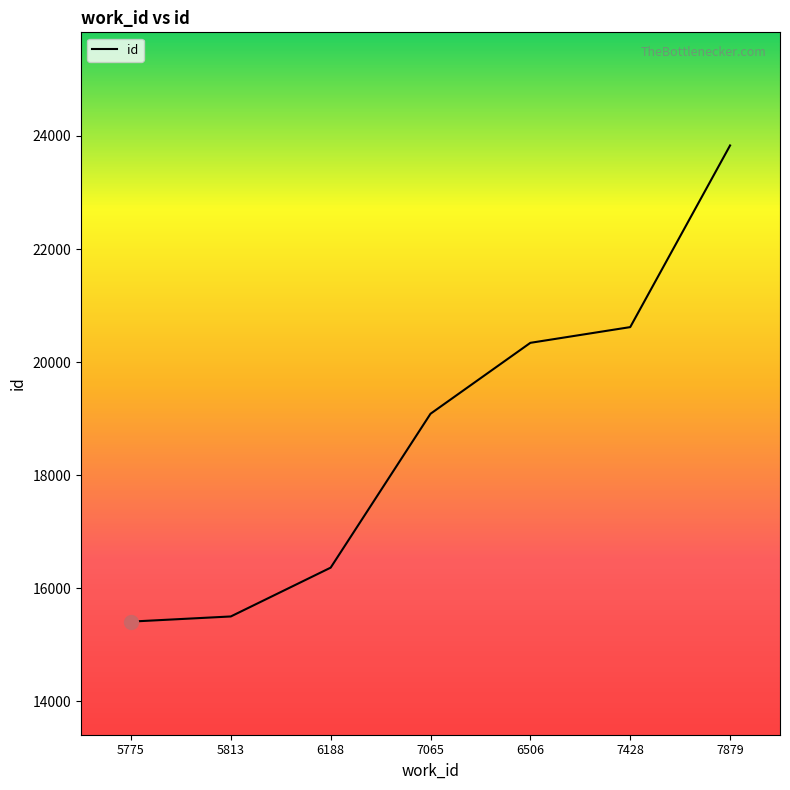

What is the change in value from 5813 to 6188?

+863